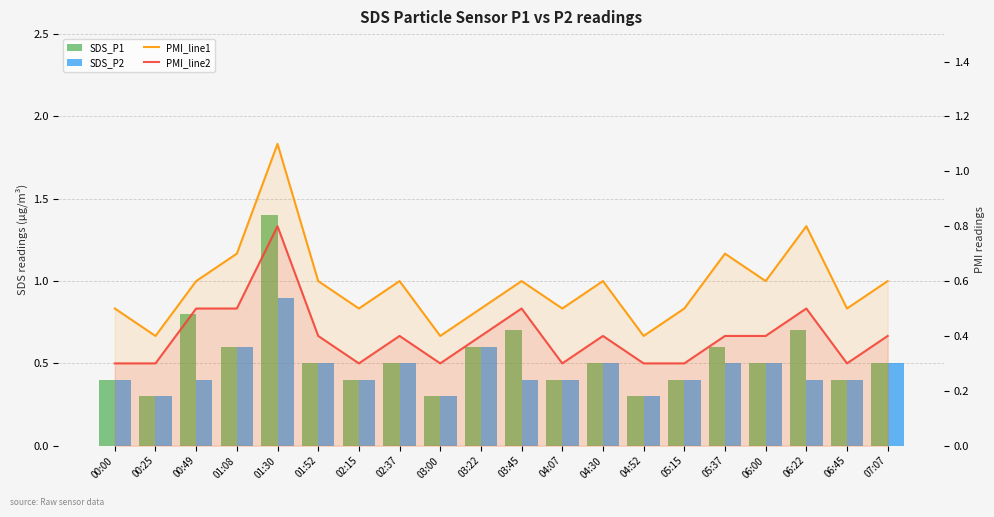

What is the lowest value of the PMI_line1 series?

0.4